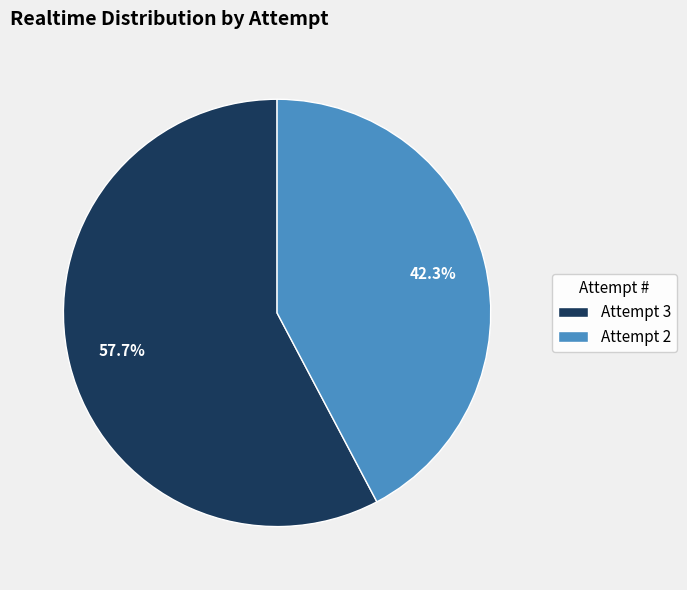

Combined, what portion of the pie is Attempt 2 and Attempt 3?

100.0%